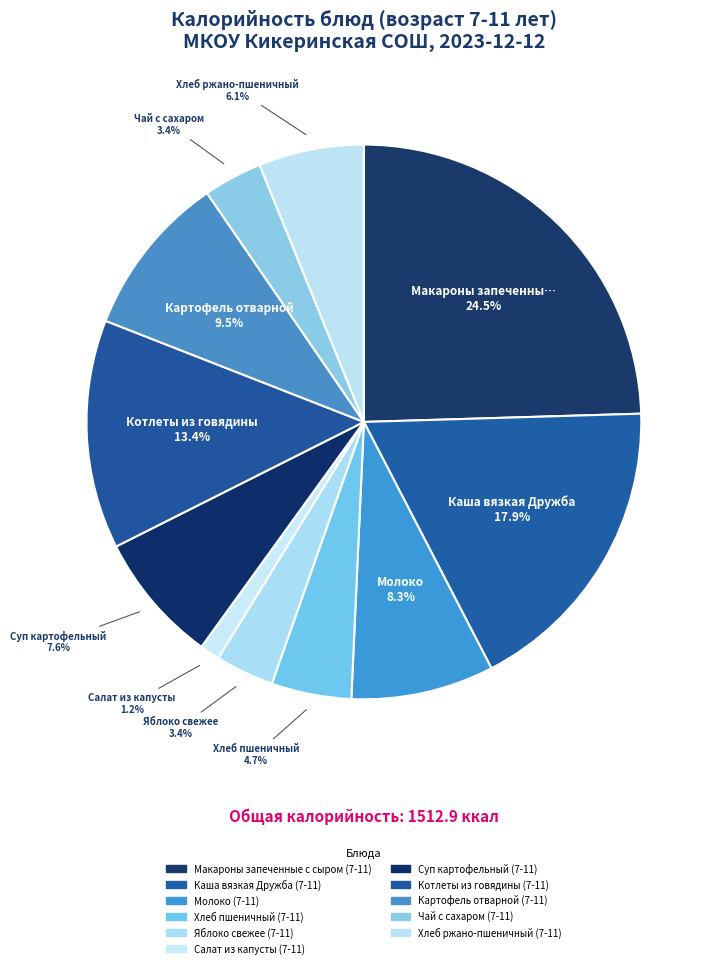

The Картофель отварной (7-11) slice represents 4% of the pie. True or false?

False